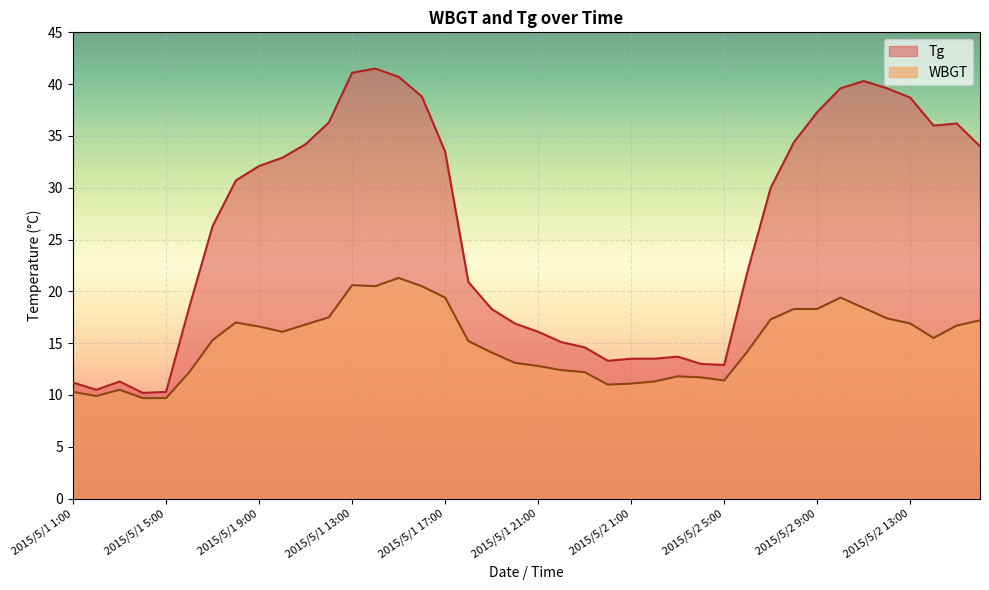

What is the approximate value of Tg at 2015/5/2 14:00?

36.0